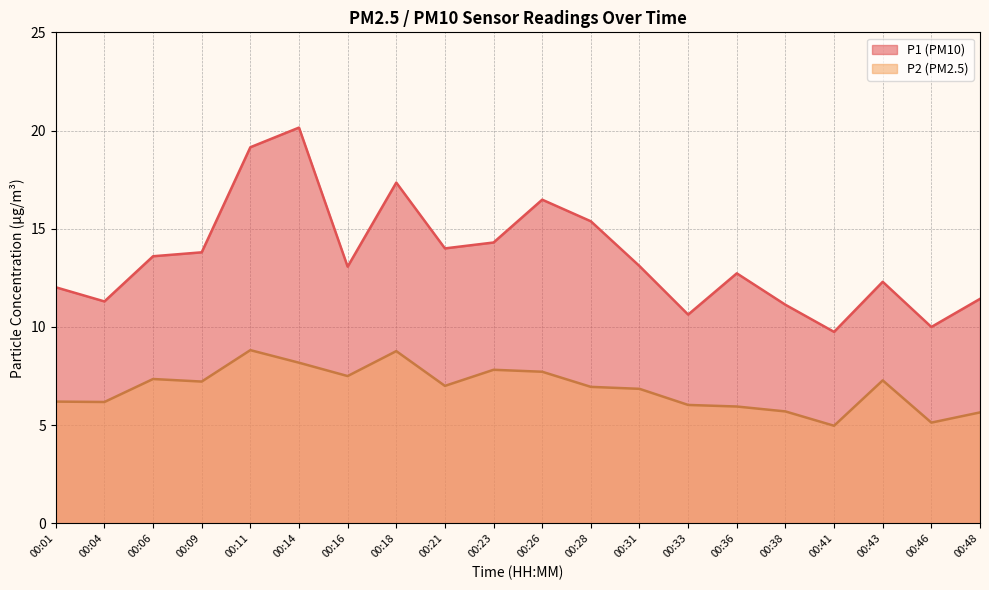

Does the chart have visible grid lines?

Yes